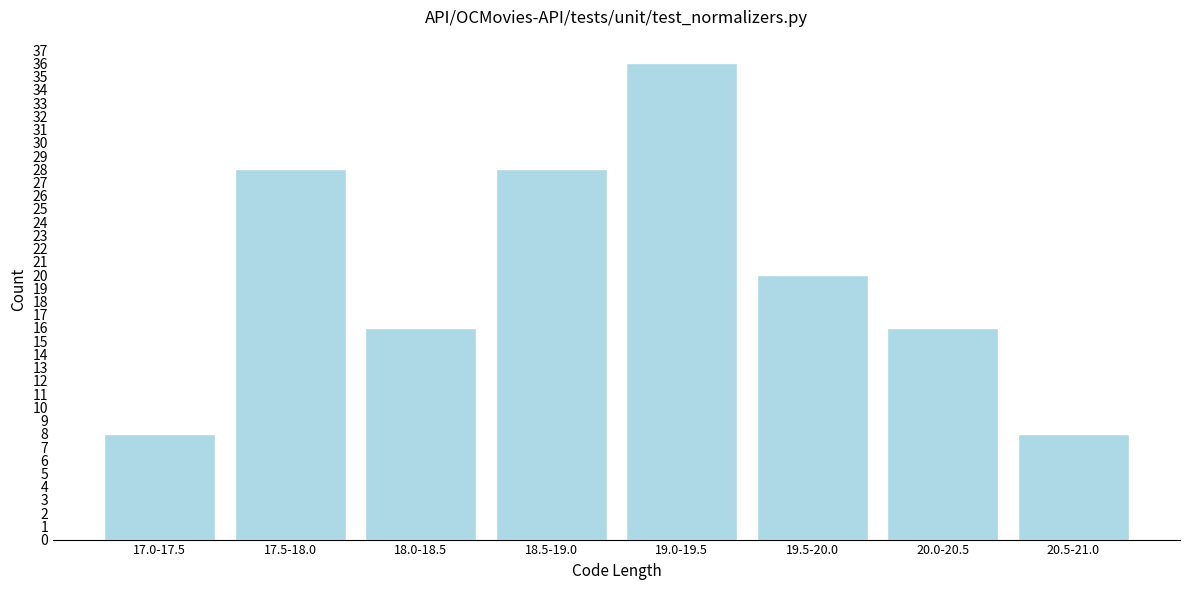

Reading right to left, extract all data points from this chart.

20.5-21.0=8	20.0-20.5=16	19.5-20.0=20	19.0-19.5=36	18.5-19.0=28	18.0-18.5=16	17.5-18.0=28	17.0-17.5=8